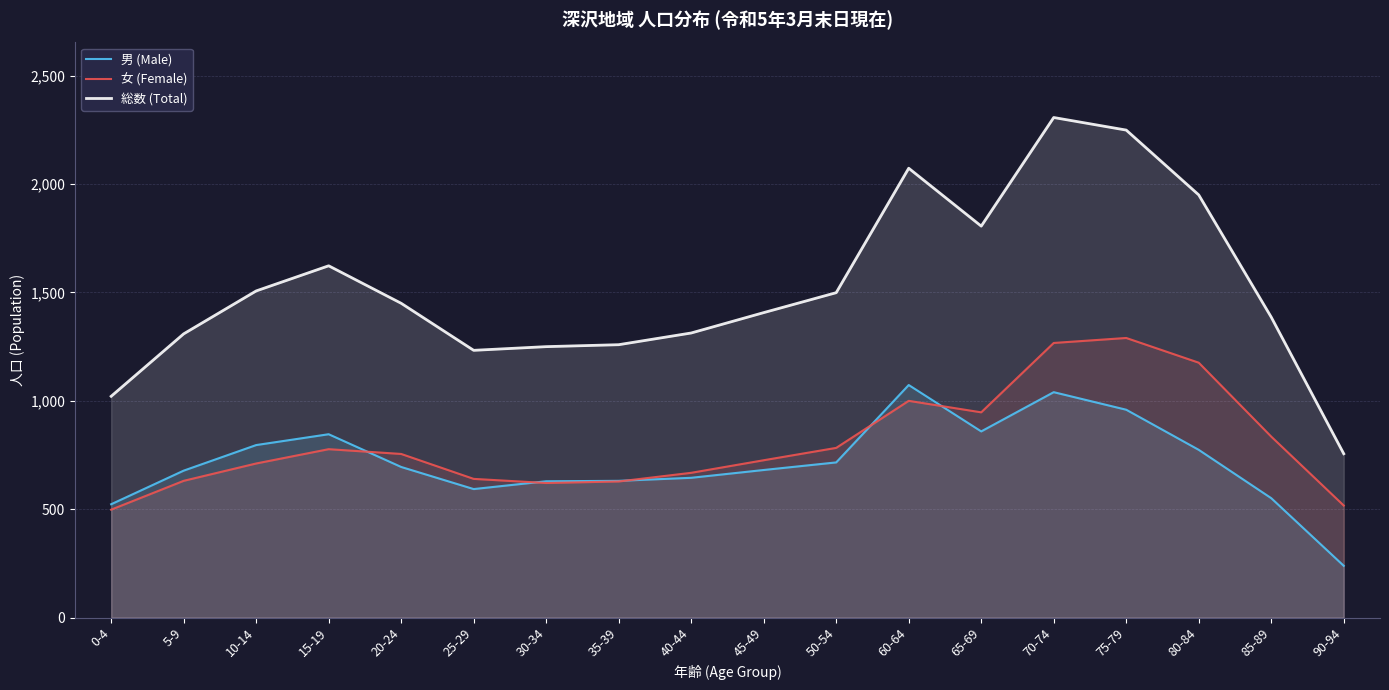

What is the average value of the 男 (Male) series?

718